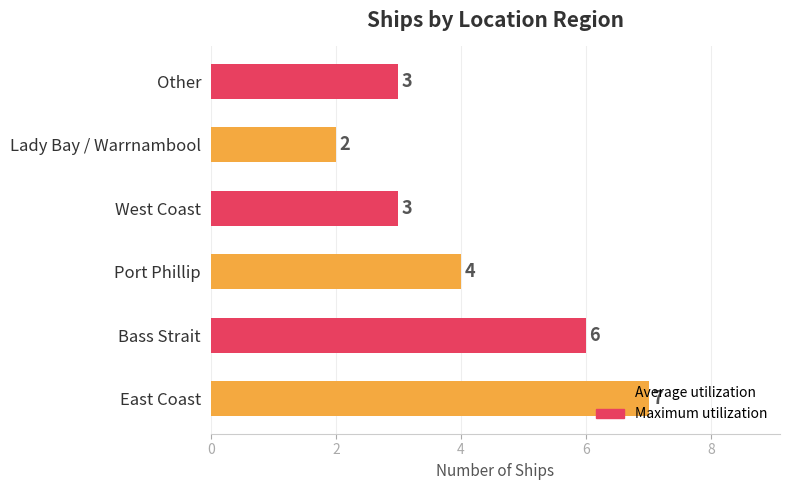

What is the ratio of the value at Lady Bay / Warrnambool to the value at West Coast?

0.7